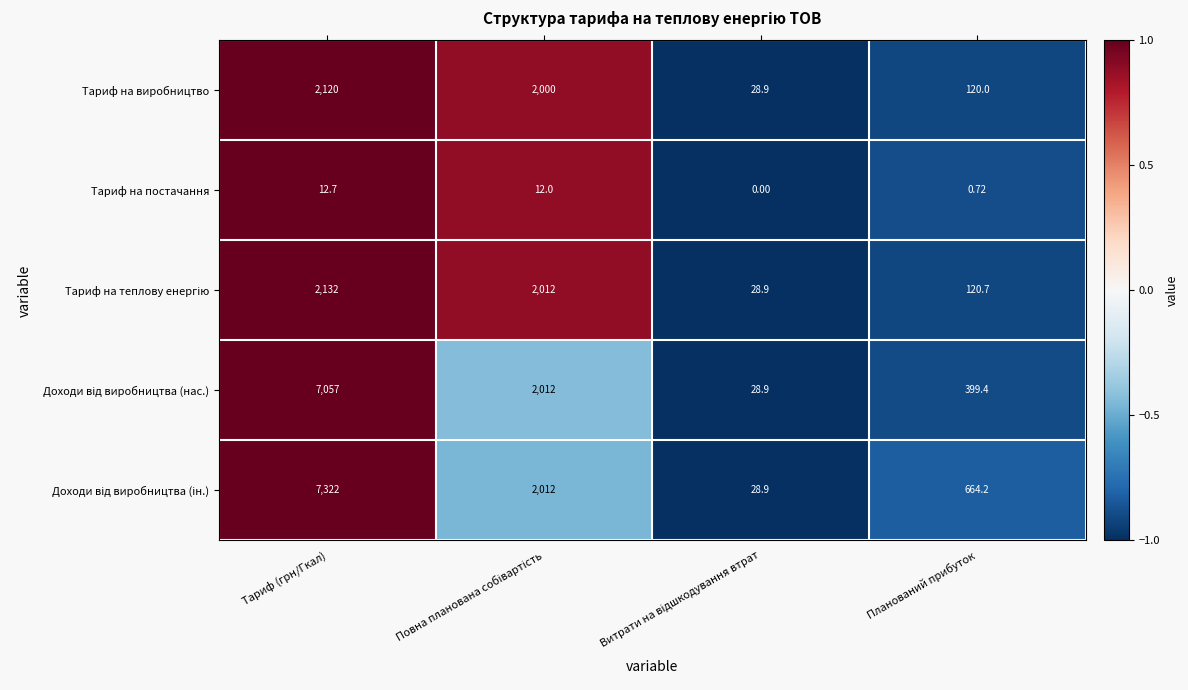

Which category has the highest value across all series?

Тариф (грн/Гкал)